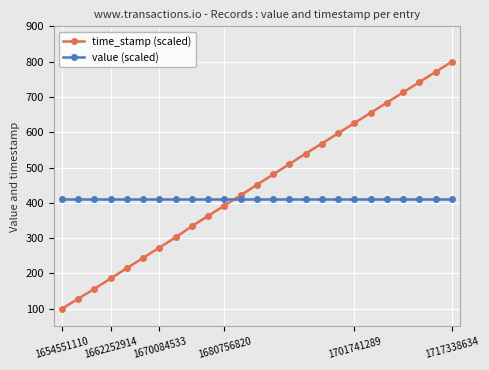

Rank the series by their average value, from lowest to highest.

value (scaled), time_stamp (scaled)